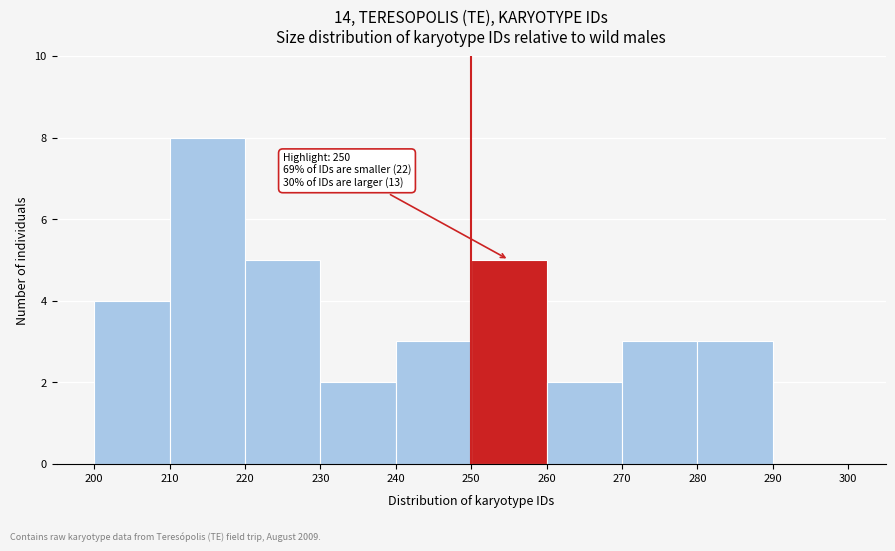

Which range on the x-axis has the tallest bar?

210 to 220